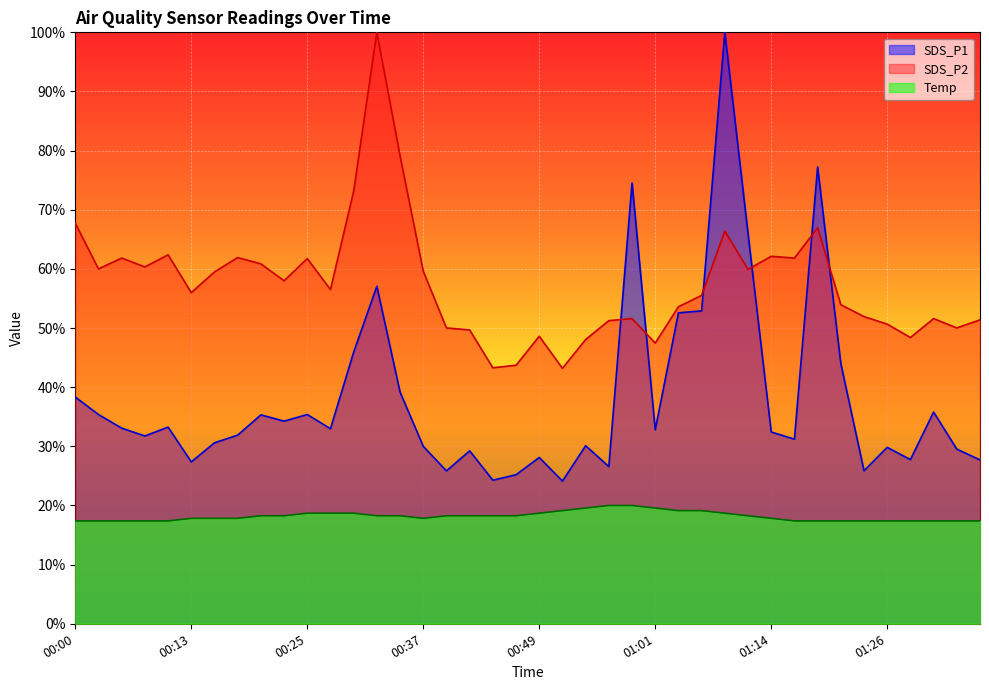

At 01:09, list the series in order from largest to smallest.

SDS_P1, SDS_P2, Temp